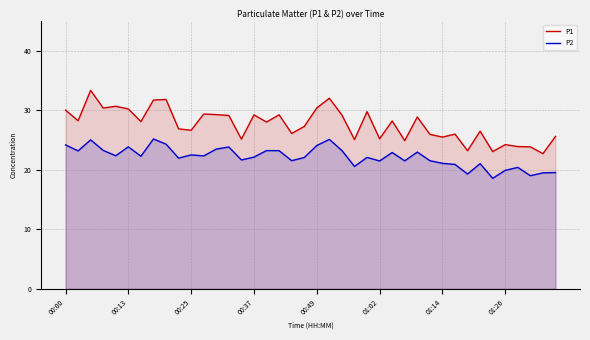

Reading right to left, what are all the values shown in this chart?

P1: 25.6	22.7	23.9	23.9	24.2	23.1	26.5	23.2	26.0	25.5	26.0	28.9	24.9	28.2	25.2	29.8	25.1	29.2	32.0	30.4	27.3	26.1	29.3	28.1	29.2	25.2	29.1	29.3	29.4	26.7	26.9	31.9	31.8	28.1	30.2	30.7	30.4	33.4	28.3	30.1
P2: 19.6	19.5	19.0	20.4	19.9	18.6	21.1	19.3	20.9	21.1	21.6	23.0	21.5	22.9	21.5	22.1	20.6	23.2	25.1	24.1	22.1	21.6	23.2	23.2	22.1	21.7	23.9	23.5	22.4	22.5	22.0	24.3	25.2	22.3	23.9	22.4	23.3	25.1	23.2	24.2